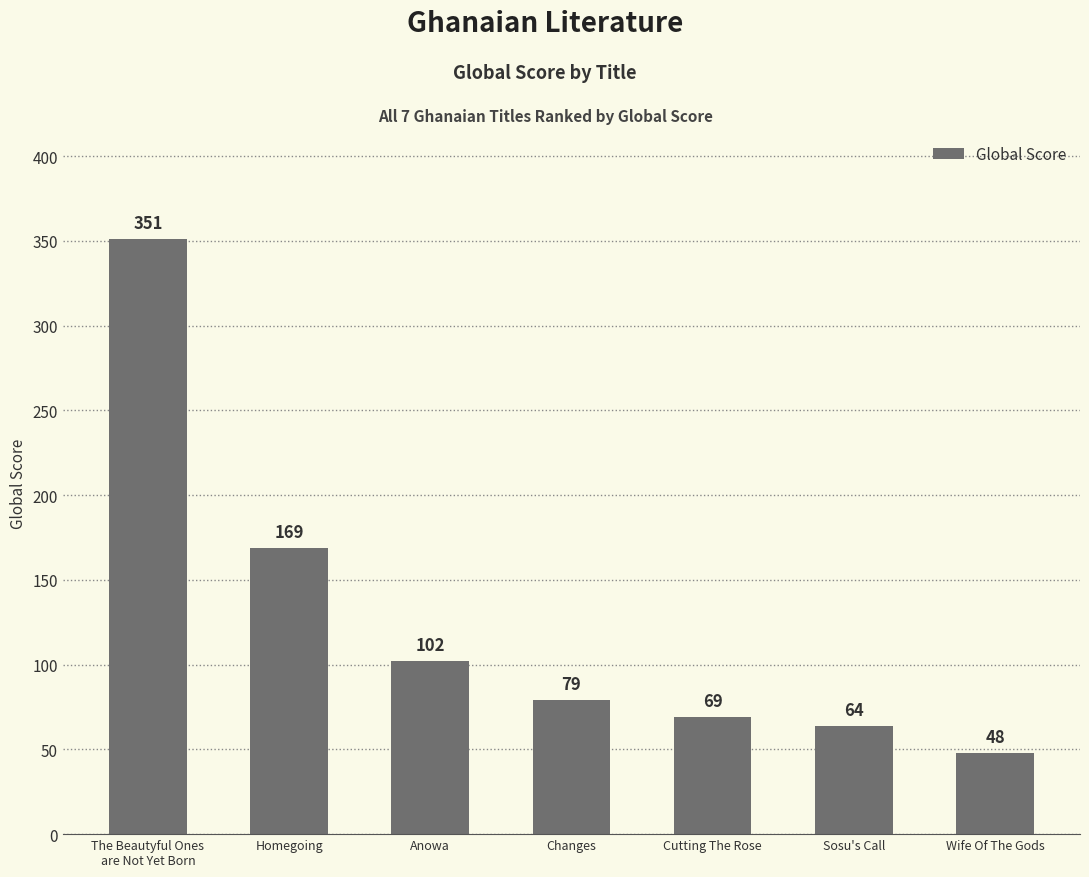

How many bars are there in total?

7